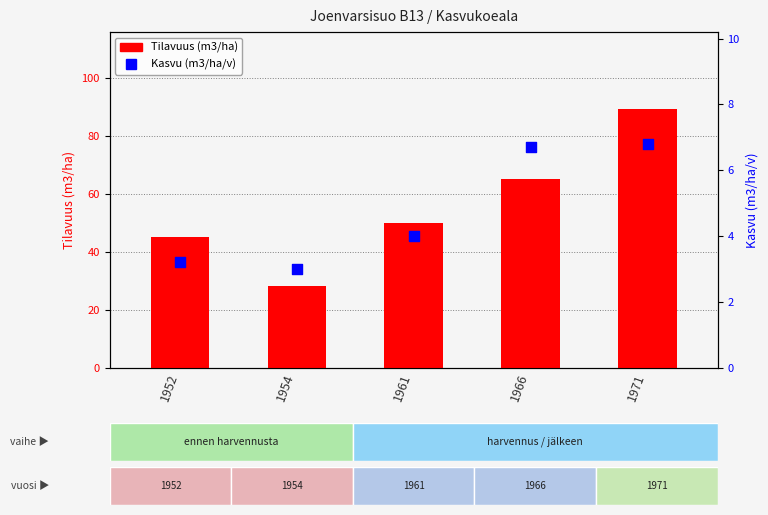

Which series has the largest Y range (max minus min)?

Tilavuus (m3/ha)